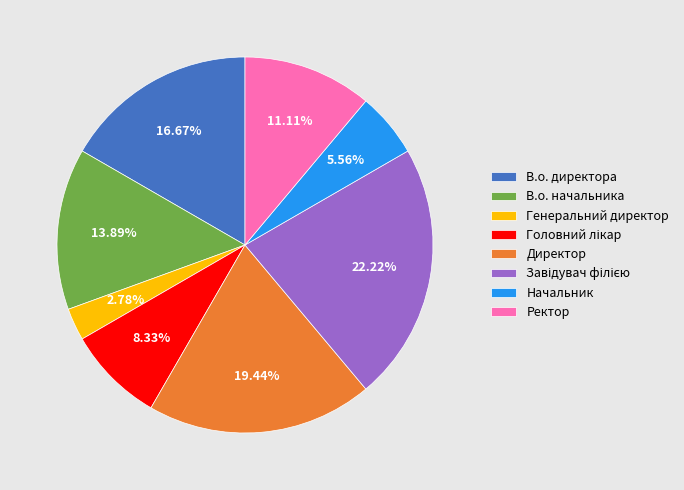

Which slice is the smallest?

Генеральний директор